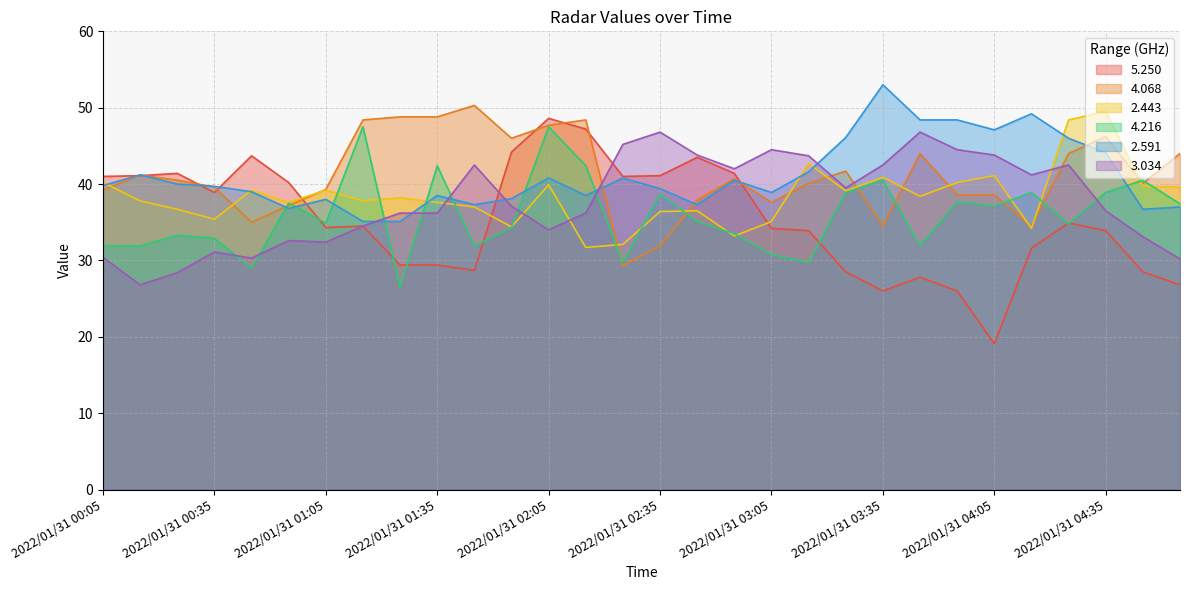

What is the sum of the 3.034 values at 2022/01/31 01:05 and 2022/01/31 00:05?

62.8